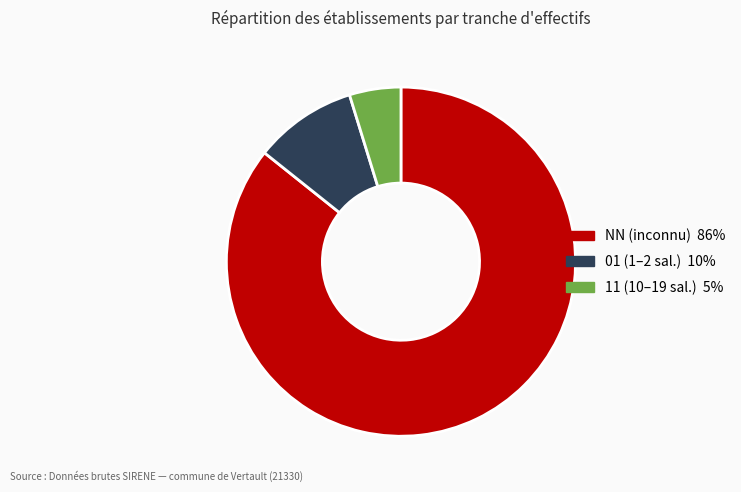

Do 01 and NN together represent more than half of the pie?

Yes